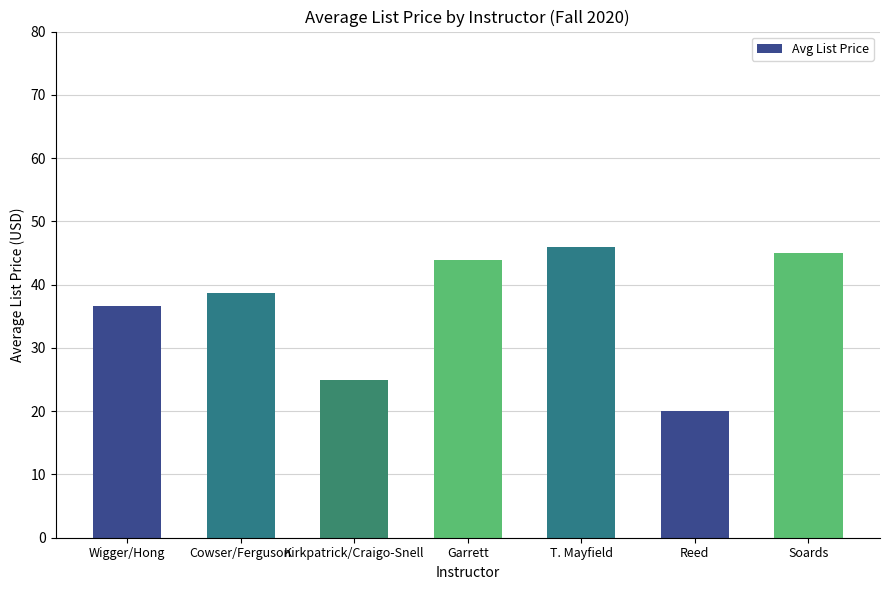

Between Garrett and Soards, which is larger?

Soards